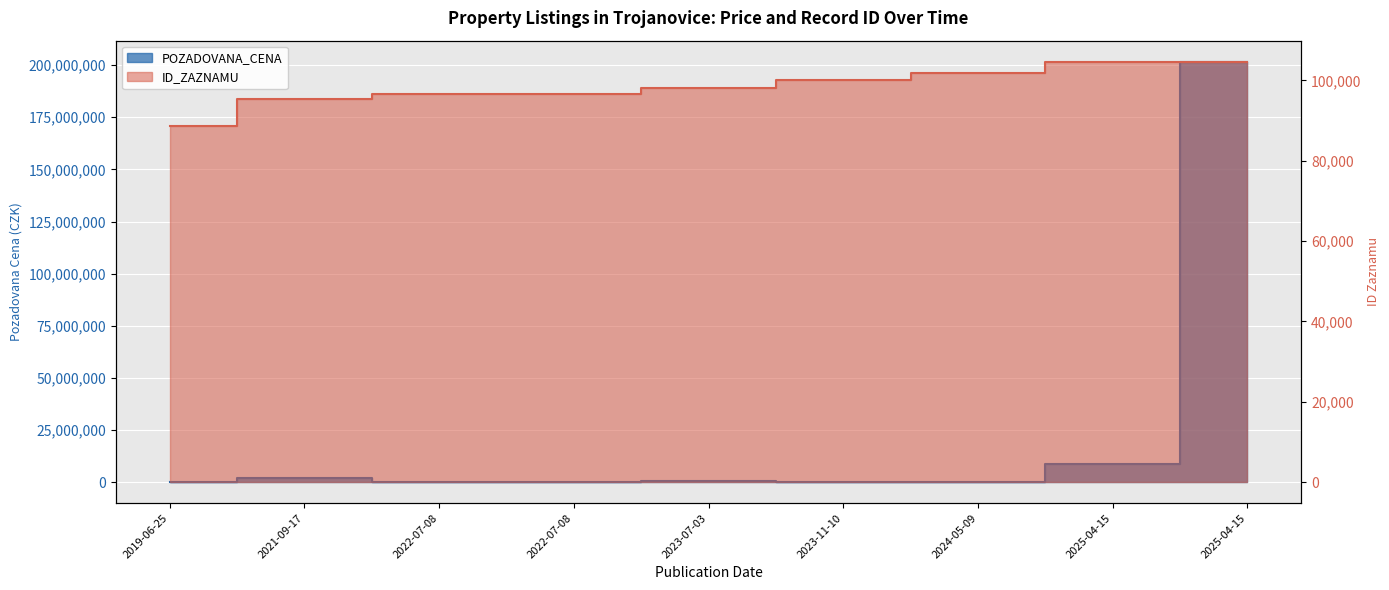

What is the approximate value of ID_ZAZNAMU at 2025-04-15?

104637.0